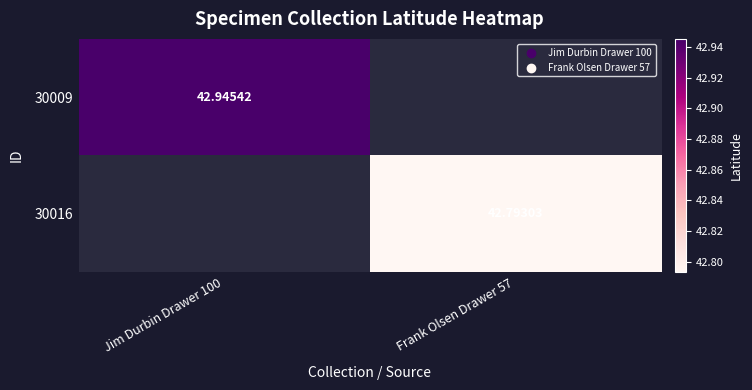

What is the greatest value displayed?

42.9